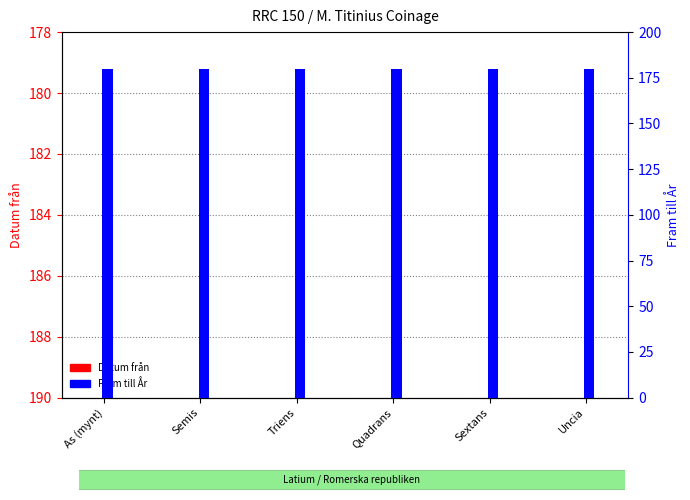

What is the label of the 4th bar from the left?

Quadrans